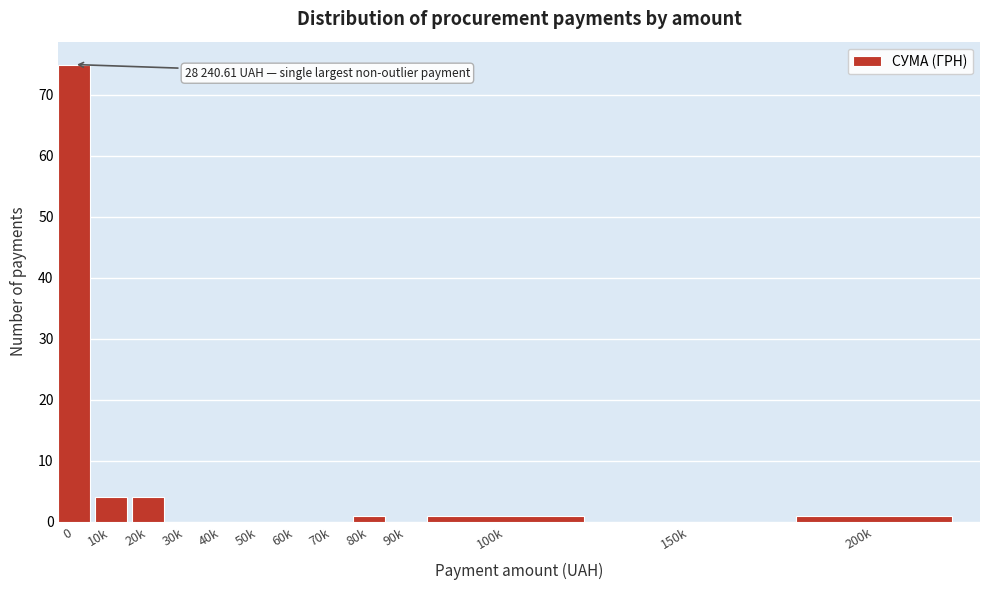

Reading left to right, what are all the values shown in this chart?

0=75	10k=4	20k=4	30k=0	40k=0	50k=0	60k=0	70k=0	80k=1	90k=0	100k=1	150k=0	200k=1